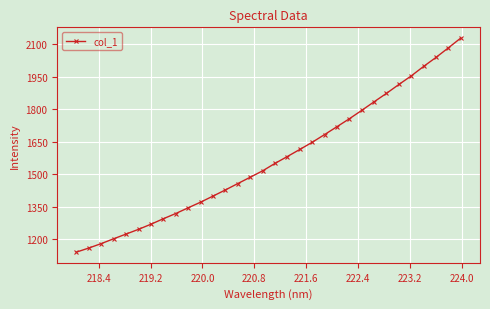

What is the average value?

1569.3